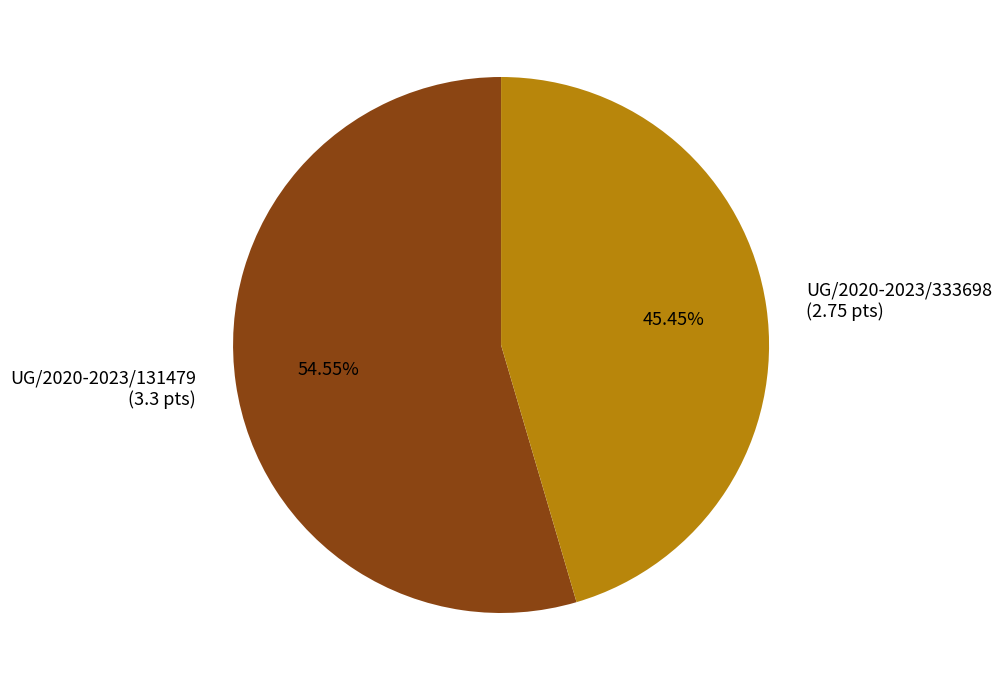

Which slice represents more than half of the pie?

UG/2020-2023/131479